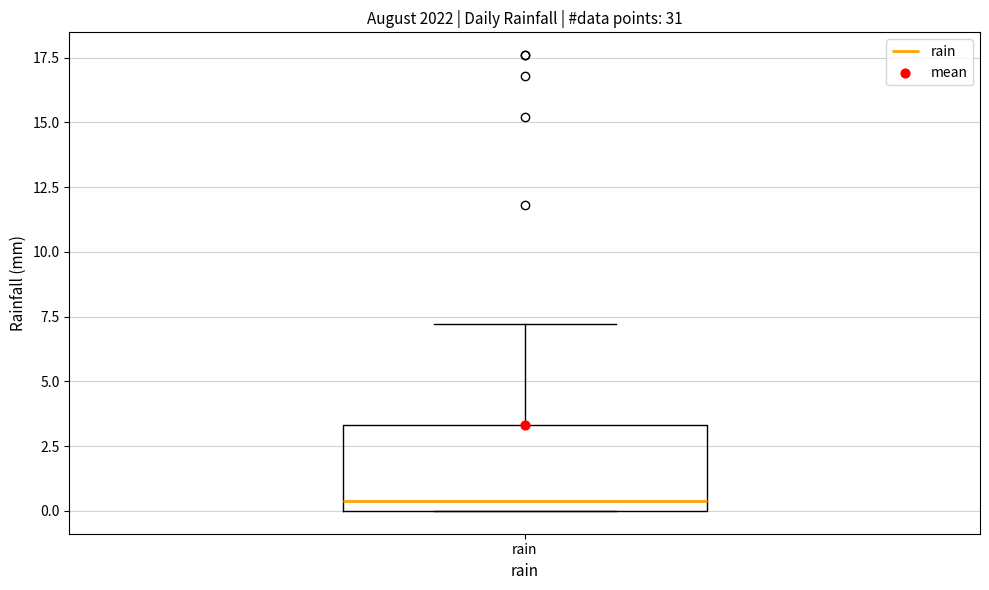

Transcribe this box plot: give where the median line is, the range the box spans, and where the two whiskers end, as read against the y-axis. The values are not printed on the chart, so give them approximately, as read against the axis.

median 0.5, box 0.0 to 3.5, whiskers 0.0 to 7.0